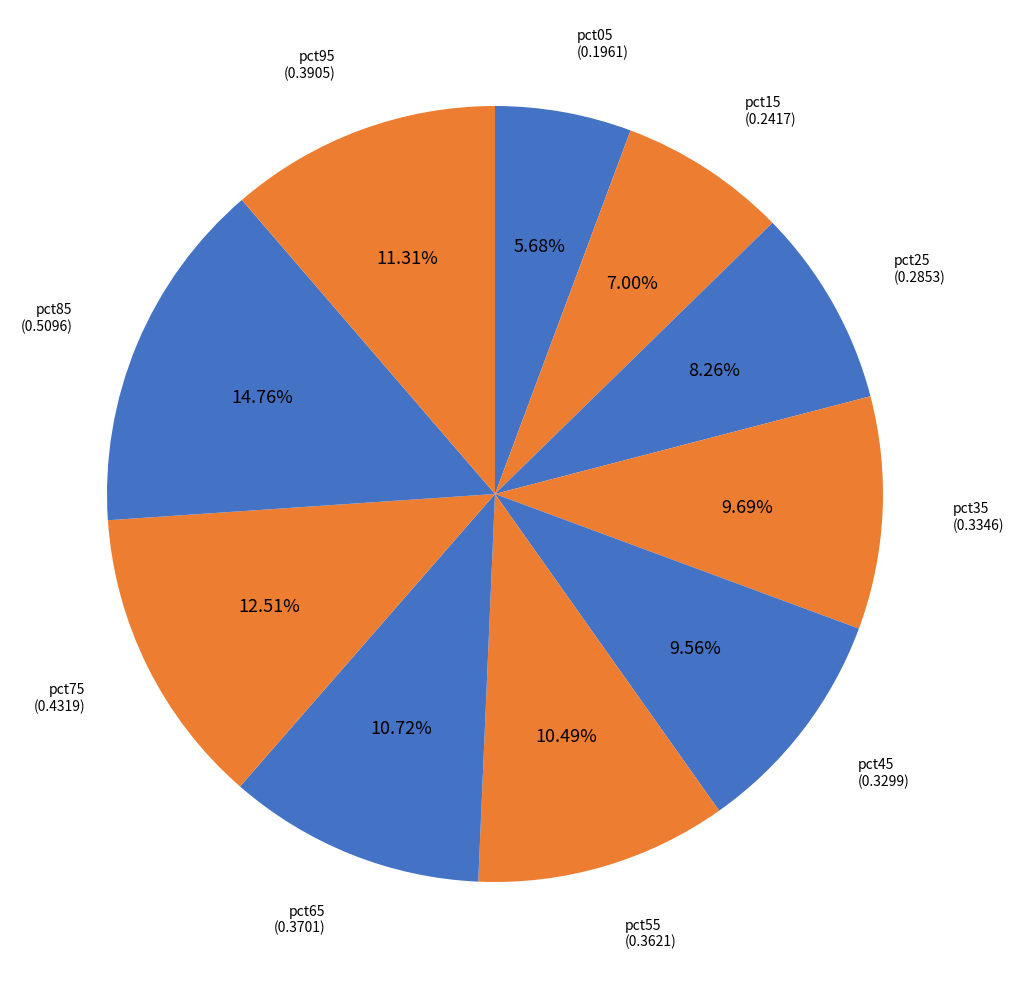

What percentage is the pct85 slice, to the nearest percent?

15%